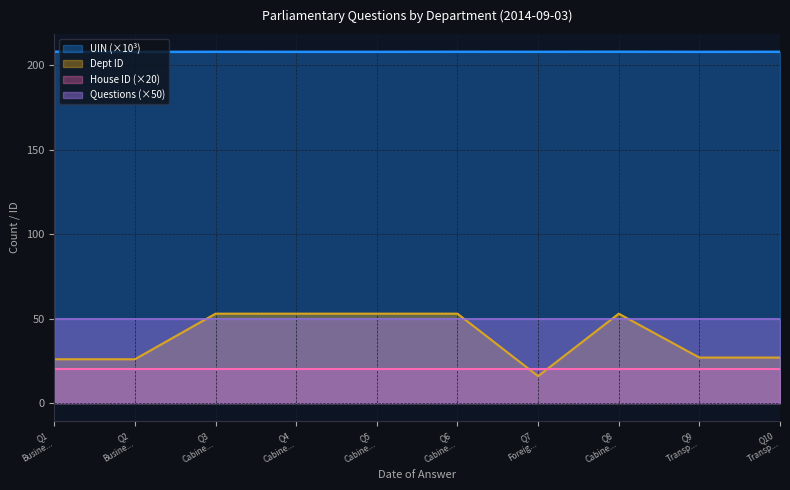

What is the maximum value for Dept ID?

53.0